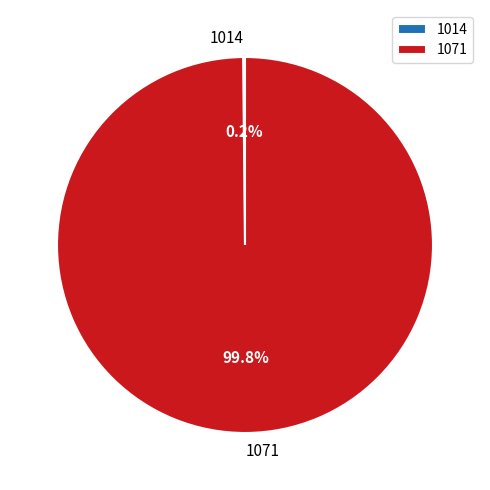

What is the largest slice in the pie chart?

1071